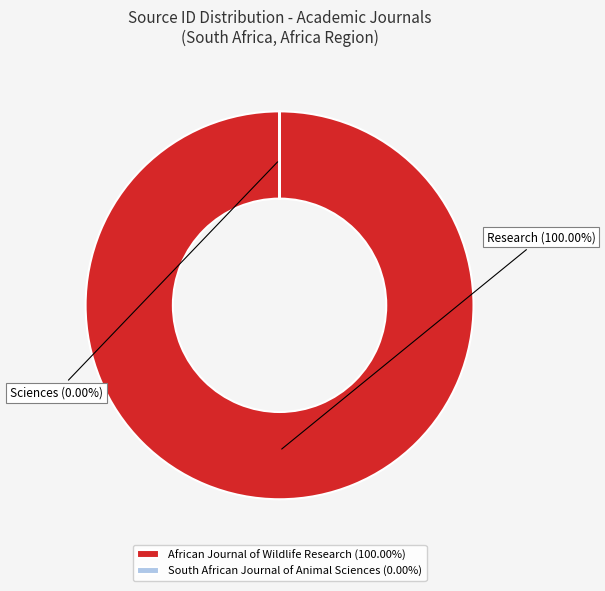

Count the number of slices in the pie.

2